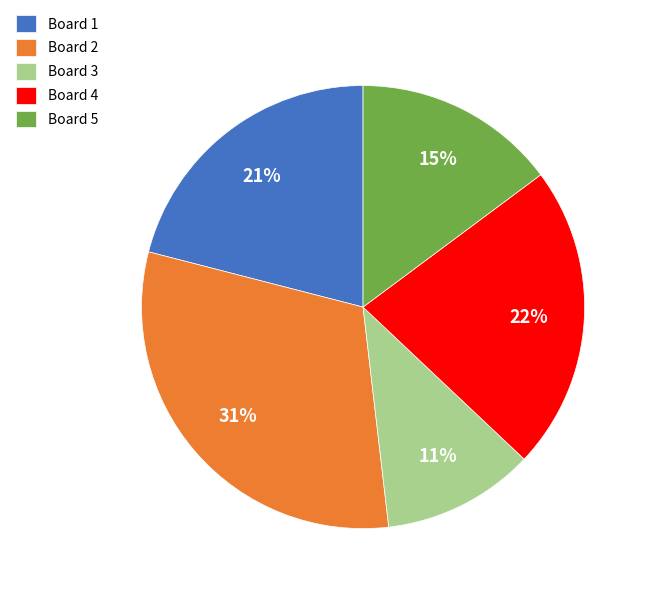

The Board 5 slice represents 15% of the pie. True or false?

True